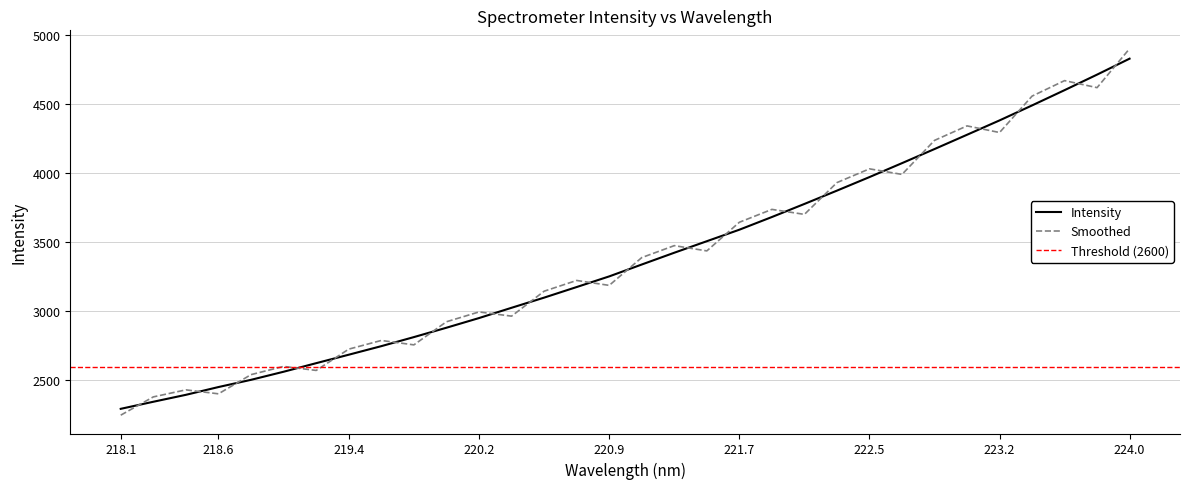

What is the sum of all values?

108530.2